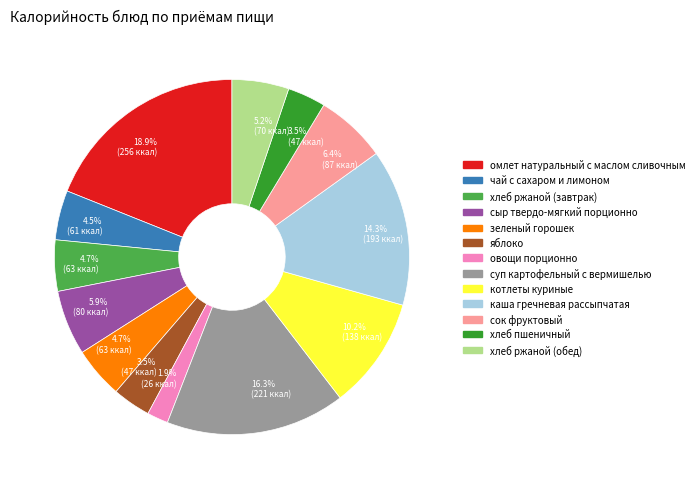

Do хлеб ржаной (обед) and омлет натуральный с маслом сливочным together represent more than half of the pie?

No